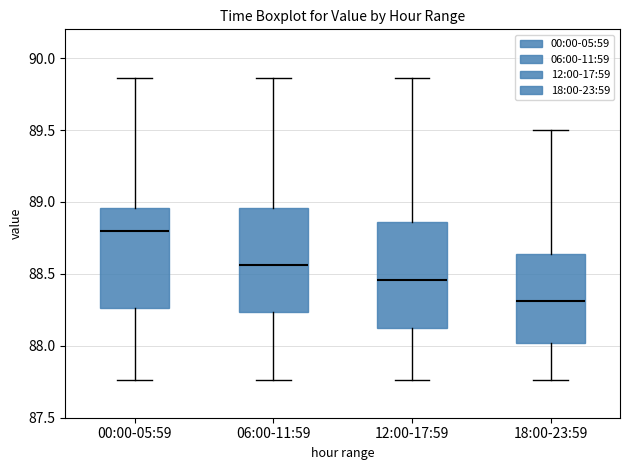

Which box has the lowest median line?

18:00-23:59